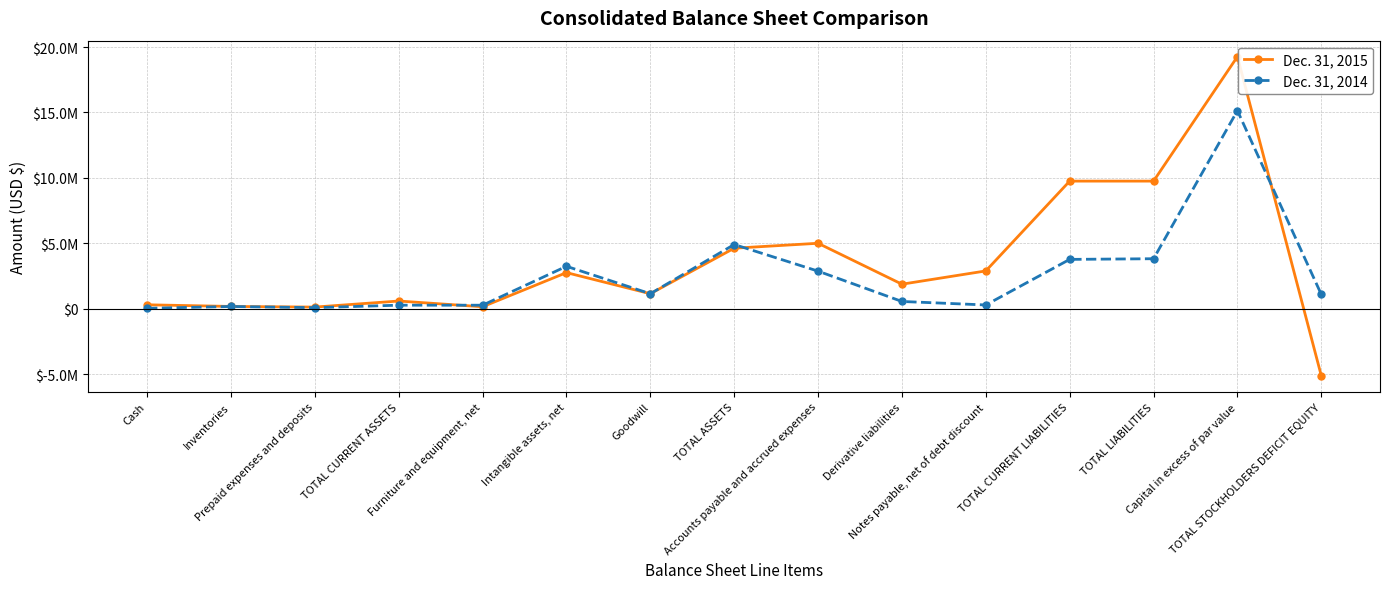

What is the average value of the Dec. 31, 2014 series?

2504452